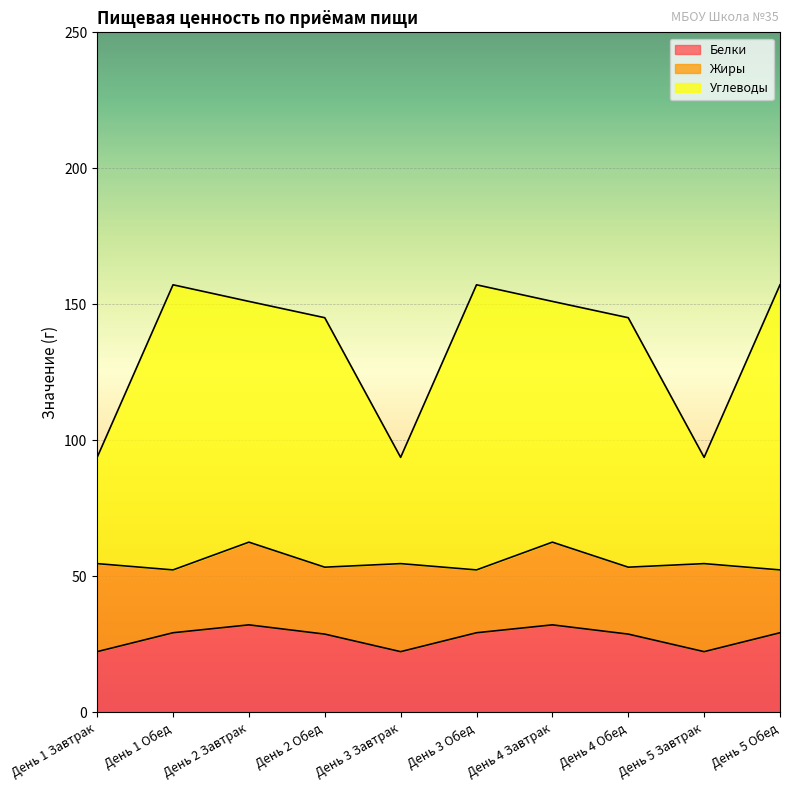

What is the total value across all series at День 2 Обед?

145.1